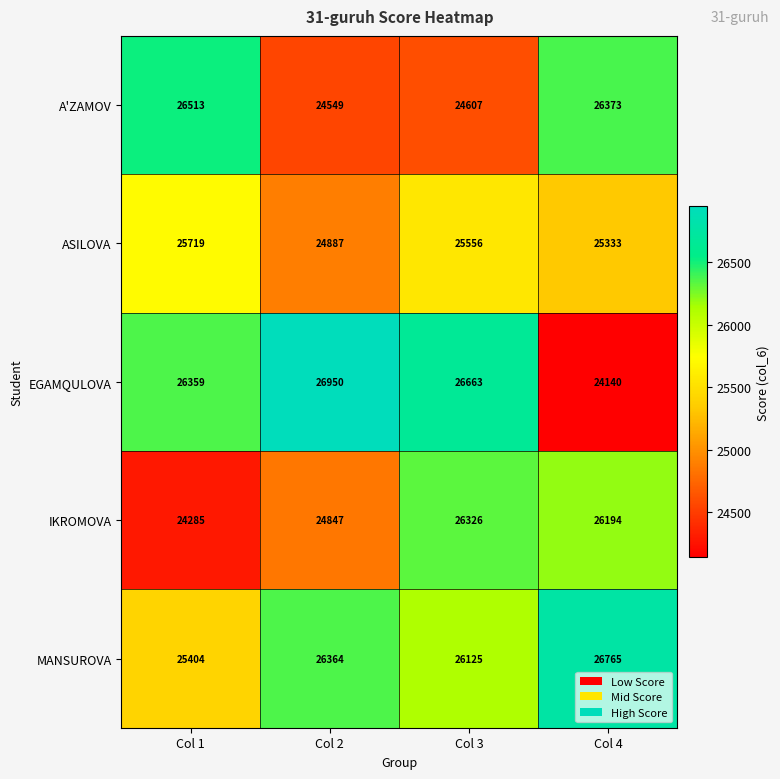

Rank the series by their maximum value, from lowest to highest.

ASILOVA, IKROMOVA, A'ZAMOV, MANSUROVA, EGAMQULOVA